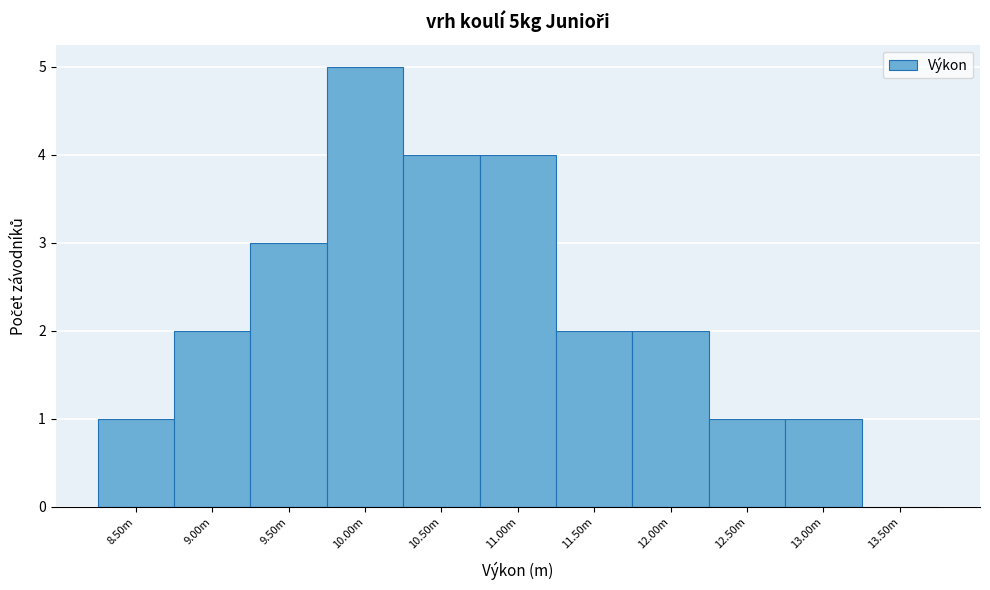

Reading left to right, transcribe all the data shown in this chart.

8.50m=1	9.00m=2	9.50m=3	10.00m=5	10.50m=4	11.00m=4	11.50m=2	12.00m=2	12.50m=1	13.00m=1	13.50m=0